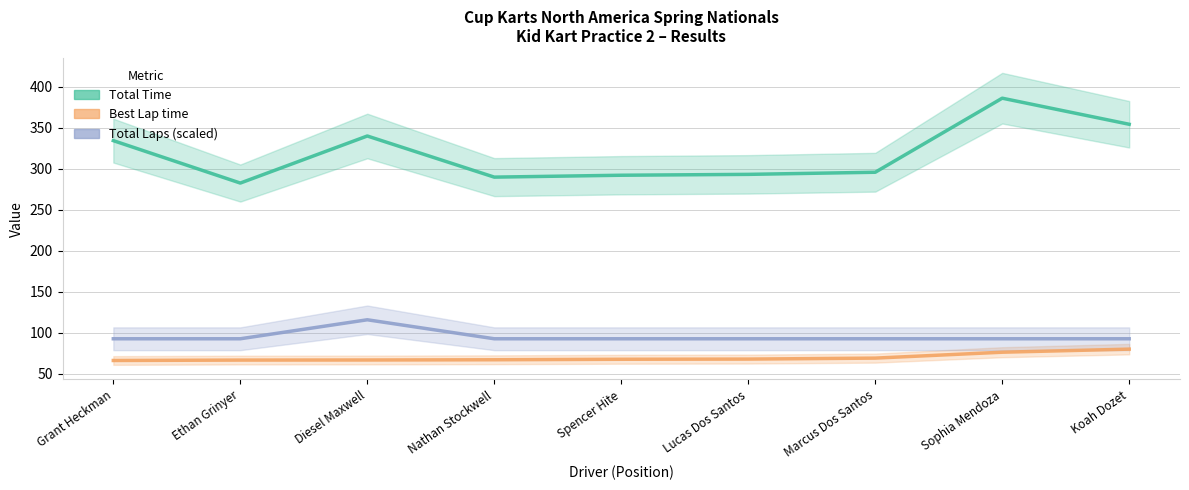

At which label does Best Lap time reach its peak?

Koah Dozet